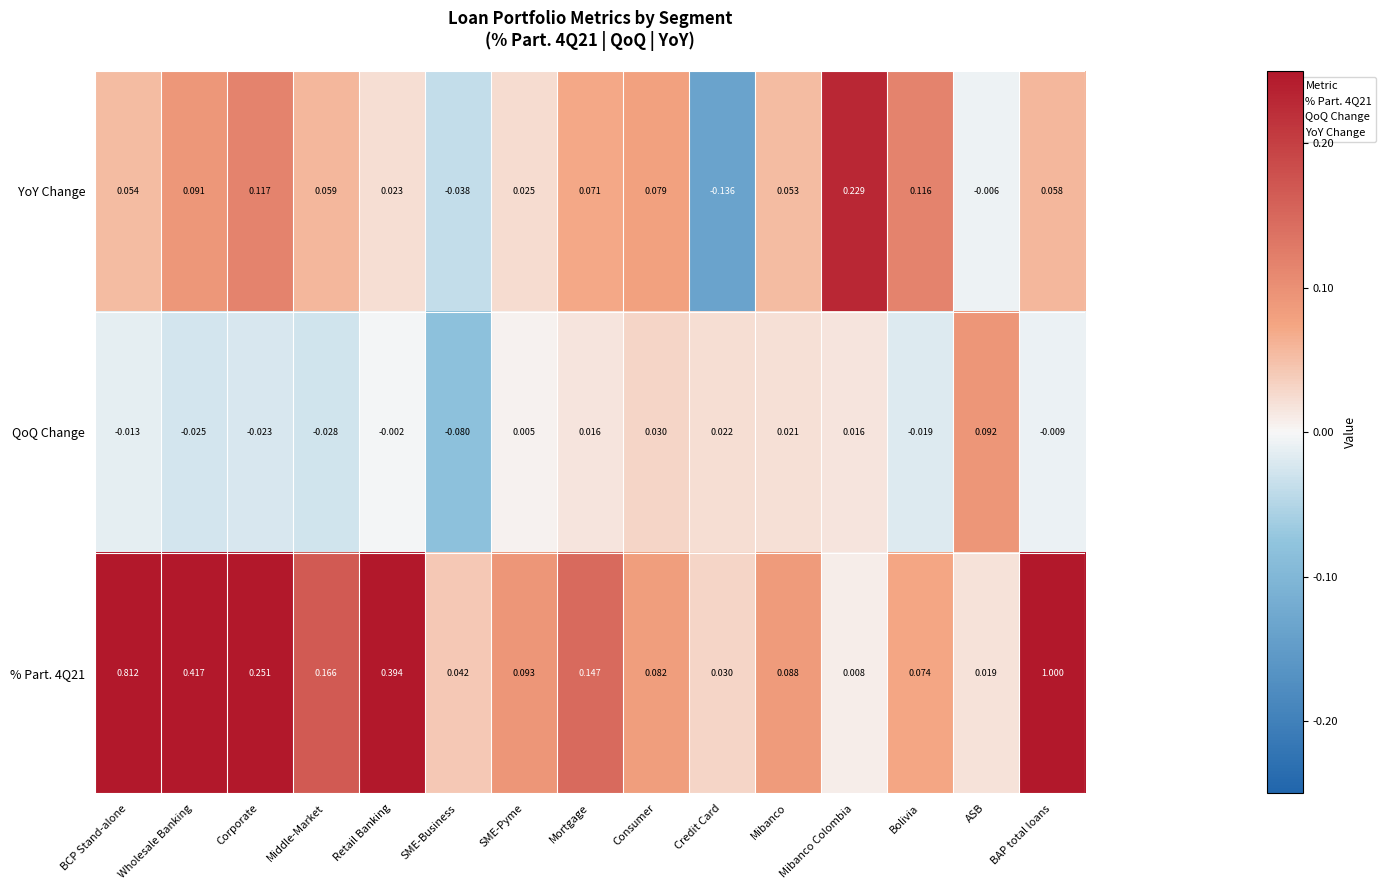

Which category has the lowest value across all series?

Credit Card